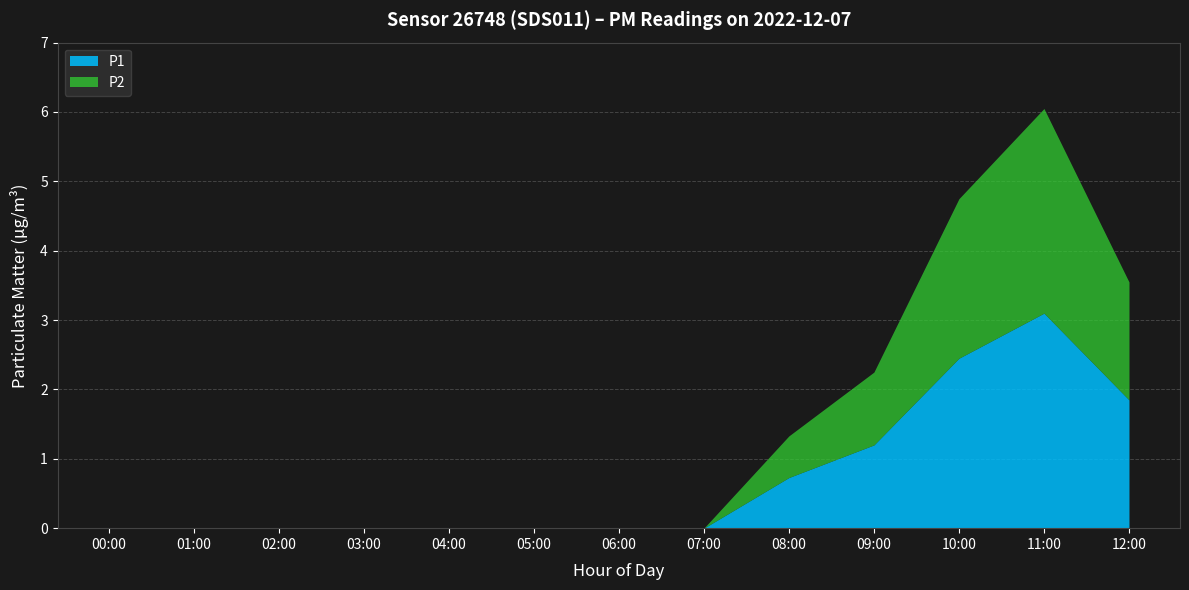

Which has a higher value, 12:00 or 10:00?

10:00